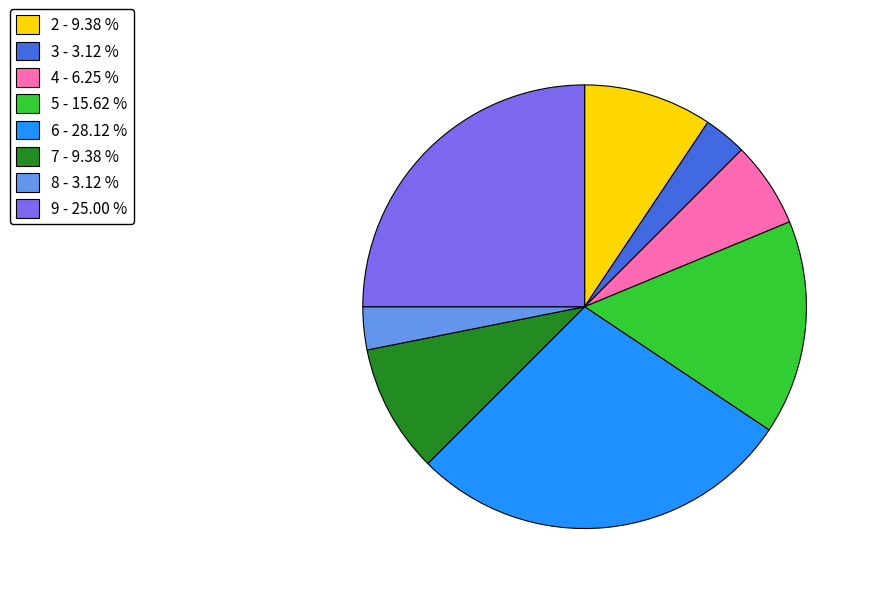

Is the sum of 5 and 7 greater than half?

No